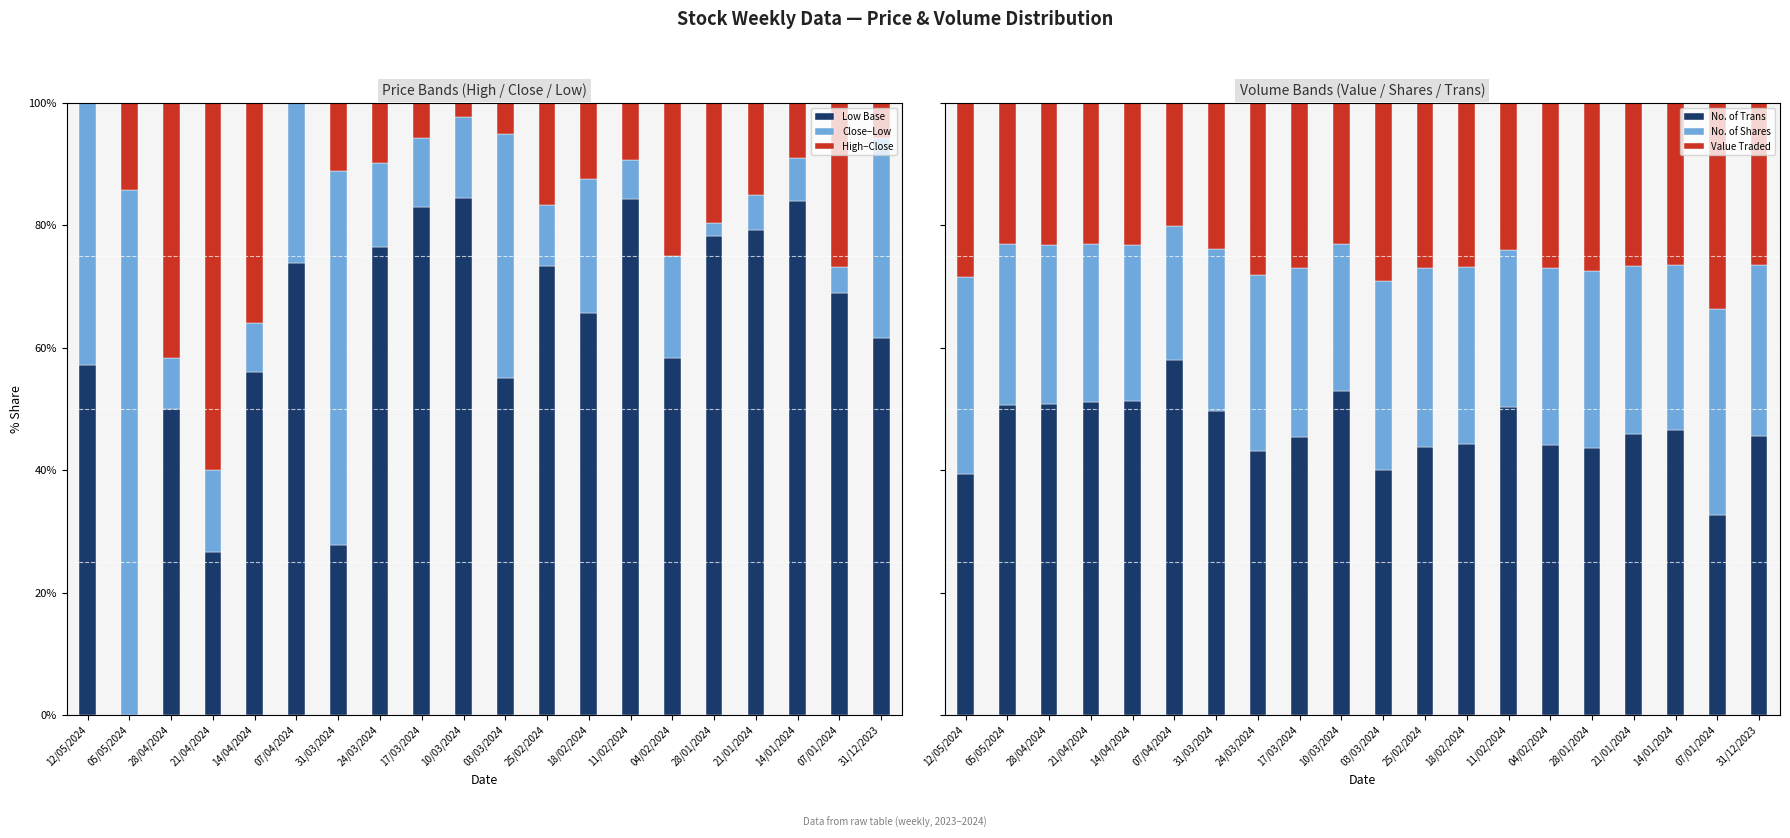

What is the sum of all Value Traded values?

517.2